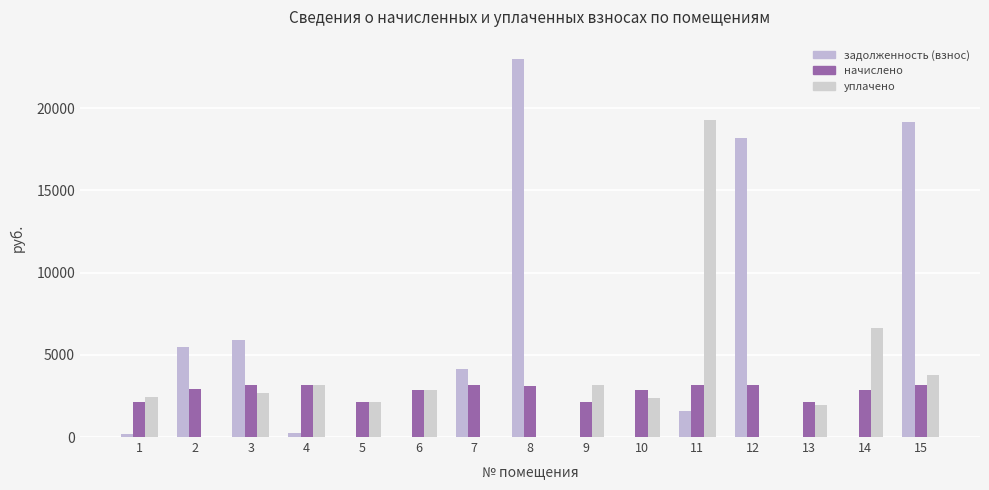

How many groups of bars are there?

15